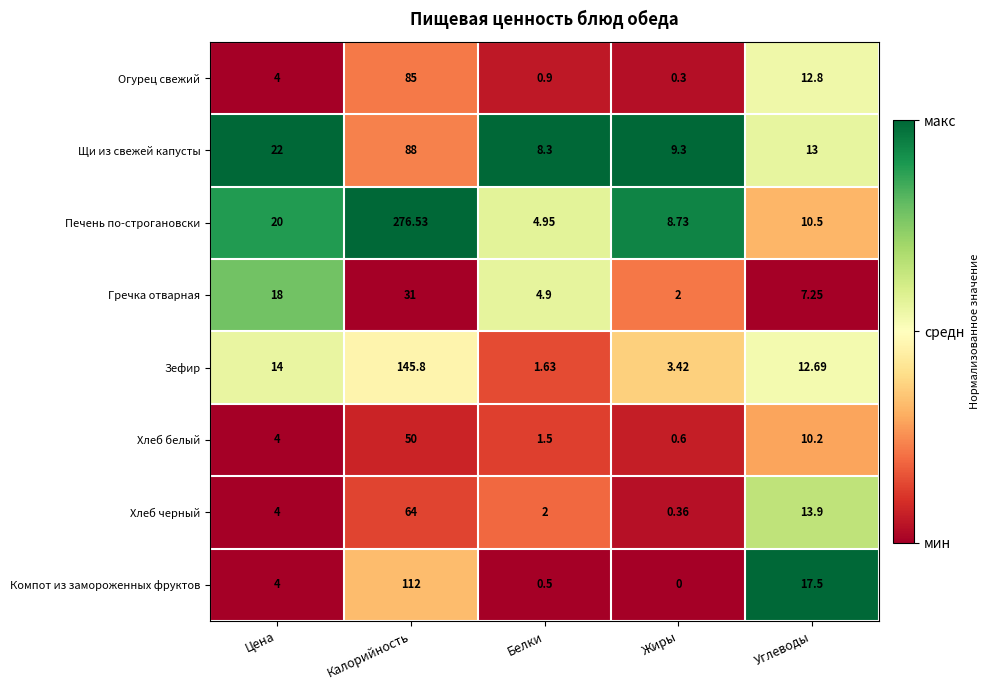

What is the total value across all series at Калорийность?

852.3